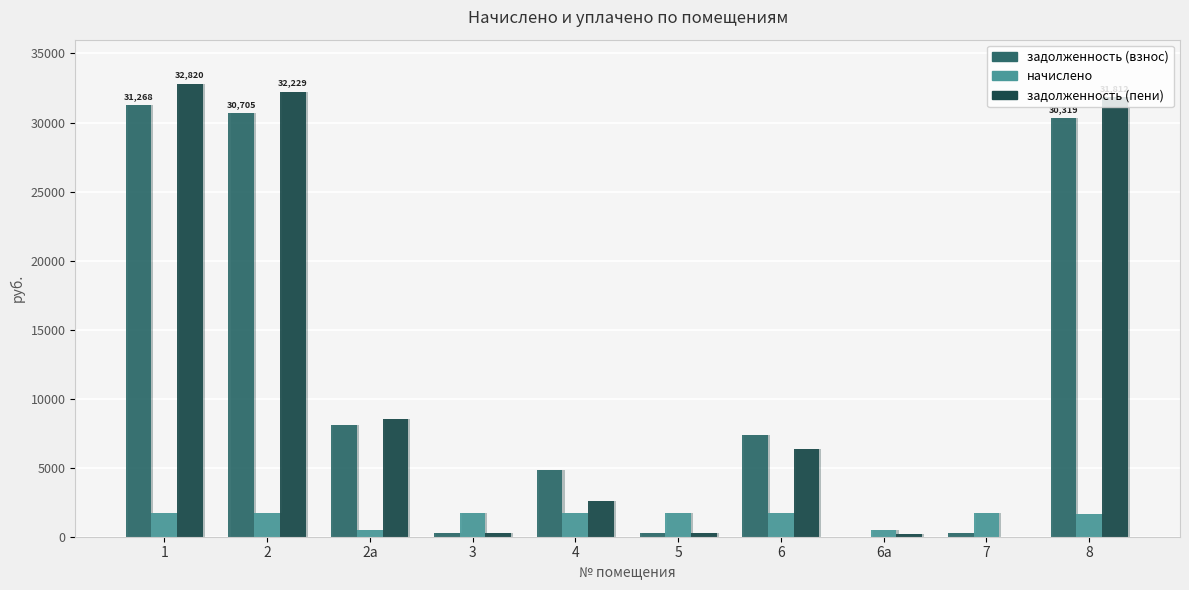

What is the average value of the задолженность (взнос) series?

11342.5